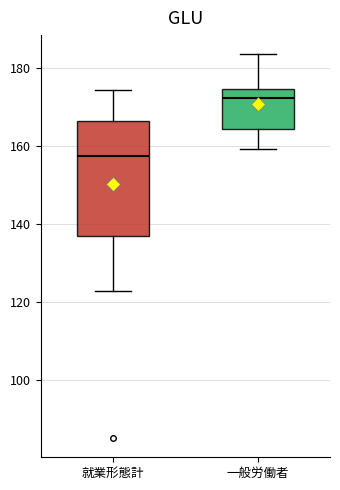

Which box's median line is the lowest?

就業形態計